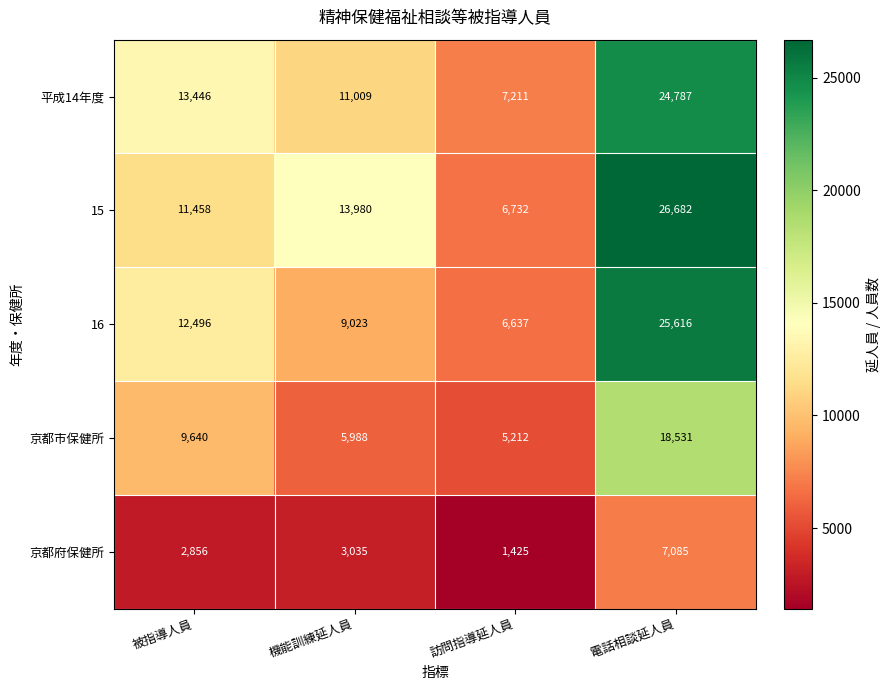

What is the average value of the 京都市保健所 series?

9843